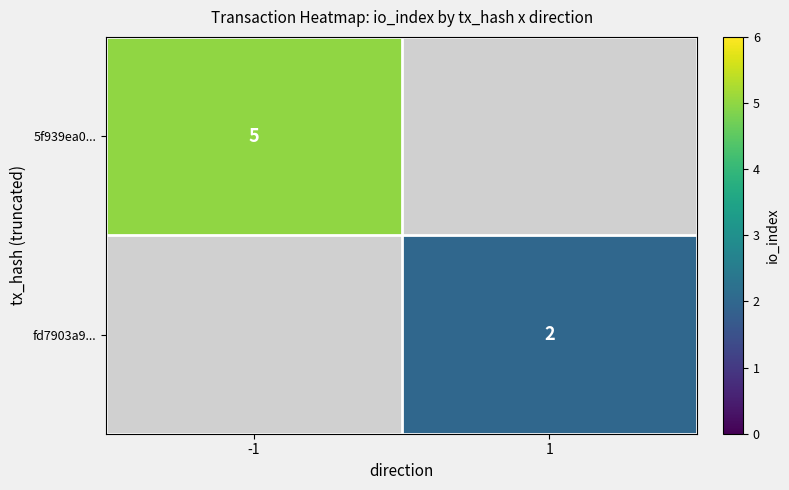

The fd7903a9... series shows 1 at 1. True or false?

False